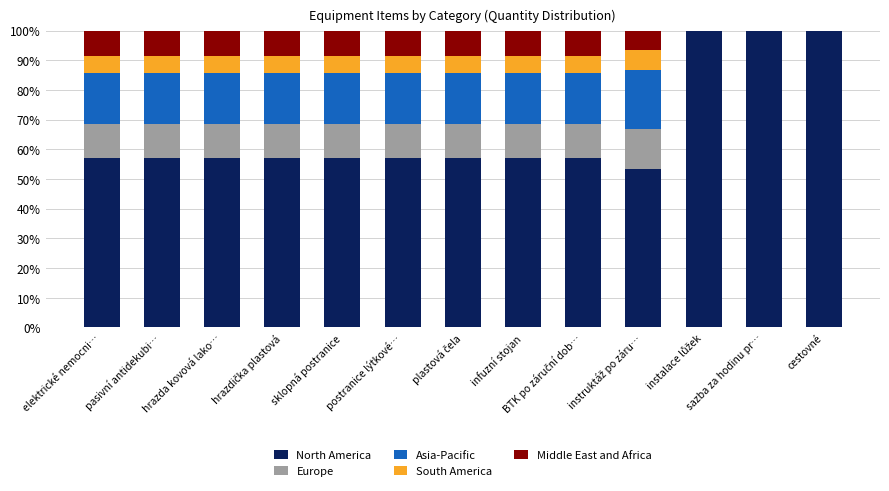

True or false: North America has a value of 57.1 at hrazda kovová lako….

True